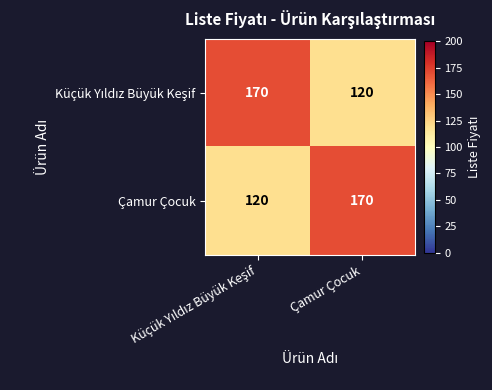

The value of Çamur Çocuk at Çamur Çocuk is 243. True or false?

False